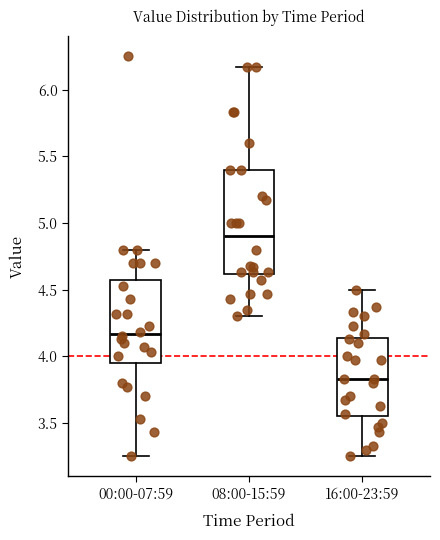

Where does the median line of the box for 08:00-15:59 sit on the y-axis? The values are not printed on the chart, so give them approximately, as read against the axis.

4.90